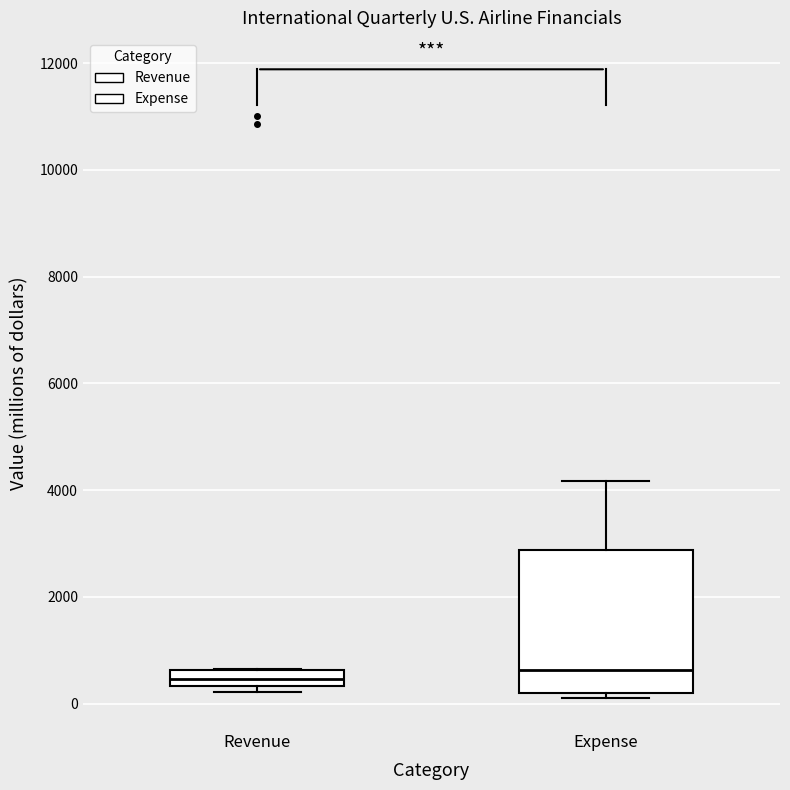

Where does the upper whisker of the box for Expense end on the y-axis? The values are not printed on the chart, so give them approximately, as read against the axis.

4200